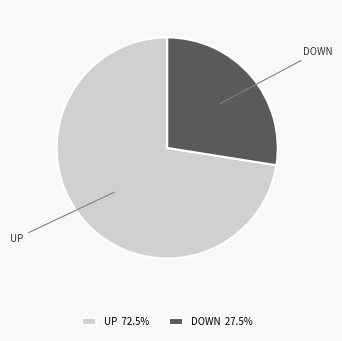

Approximately how many times larger is the value at UP 72.5% compared to DOWN 27.5%?

2.6